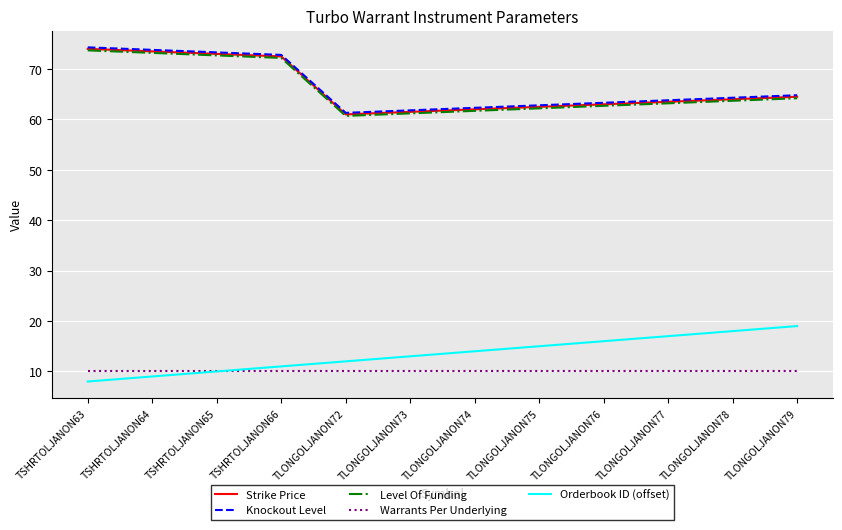

What is the highest value of the Level Of Funding series?

73.7